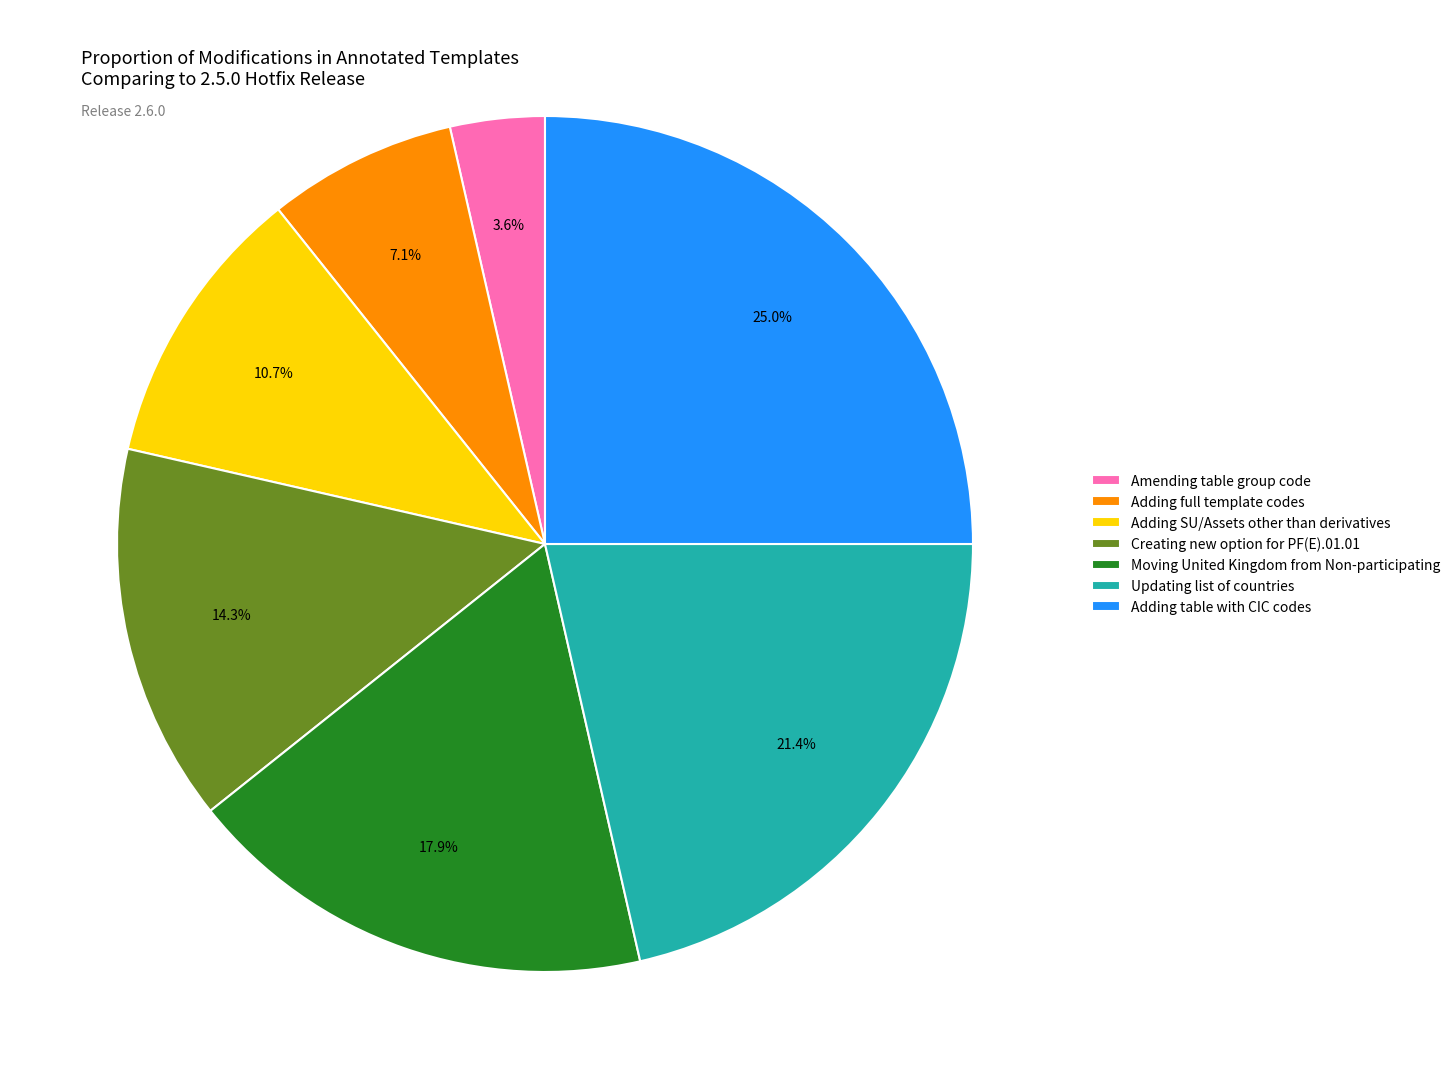

What percentage is NOT represented by Amending table group code?

96.4%